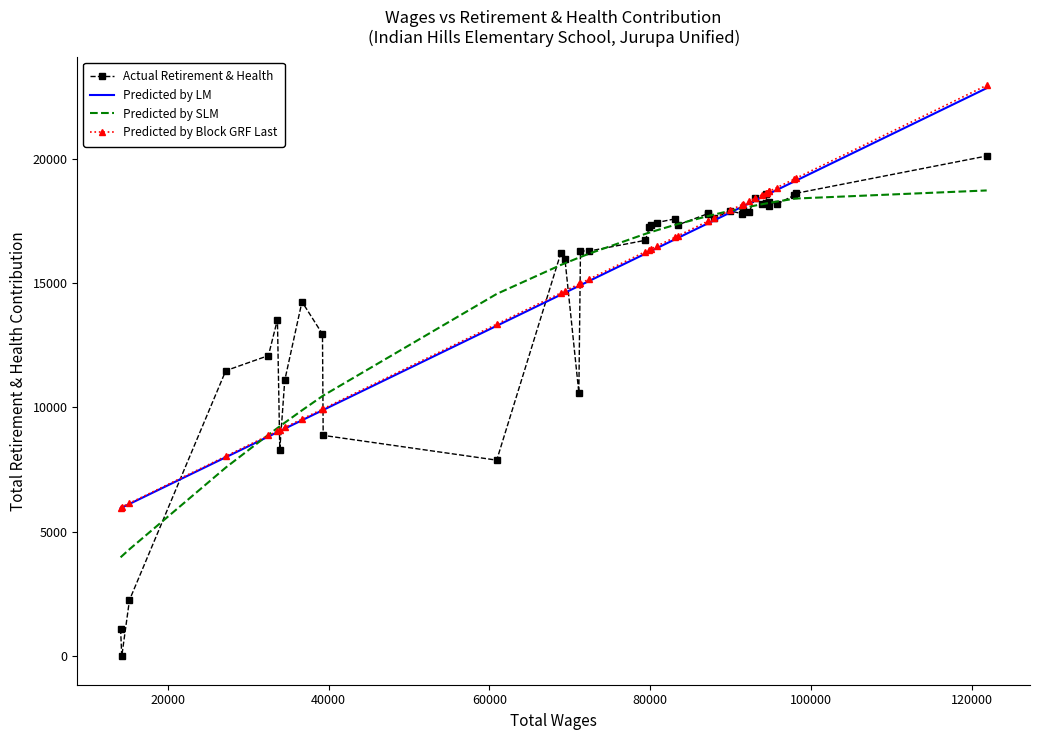

What is the greatest value displayed?

22947.9